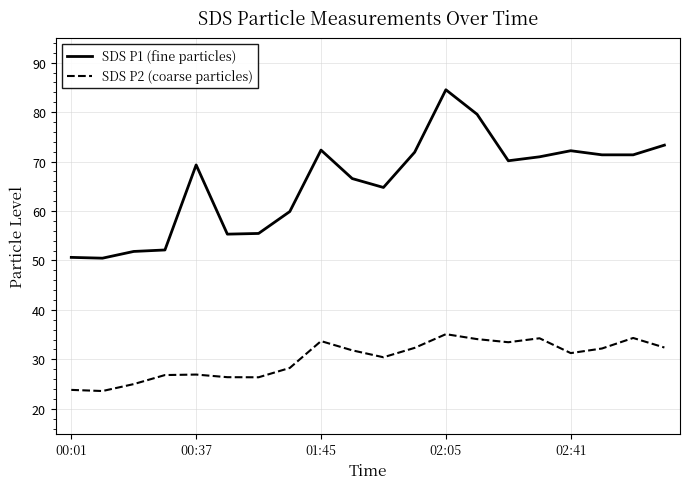

List the series in order of their overall mean, highest first.

SDS P1 (fine particles), SDS P2 (coarse particles)